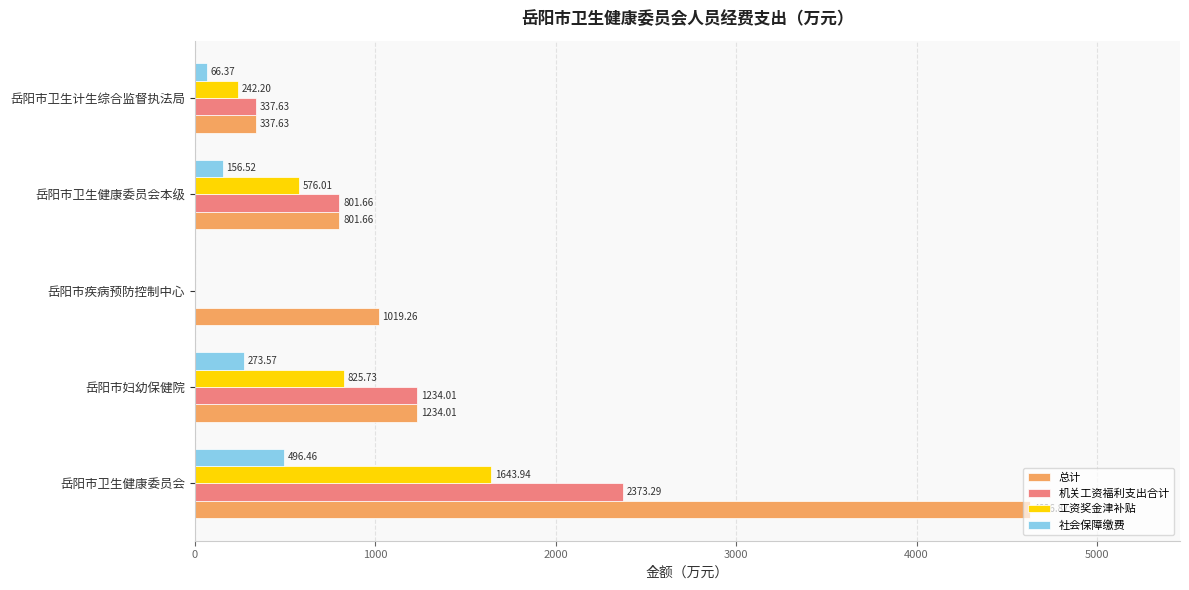

What are all the series names shown in the legend?

总计, 机关工资福利支出合计, 工资奖金津补贴, 社会保障缴费